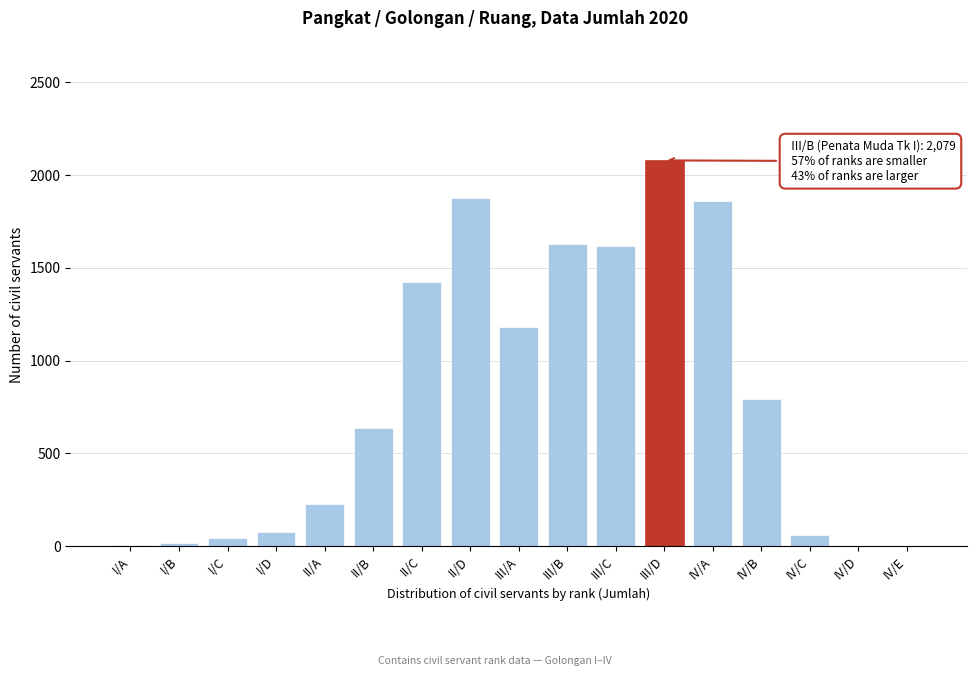

True or false: the data shows 1180 at III/A.

True